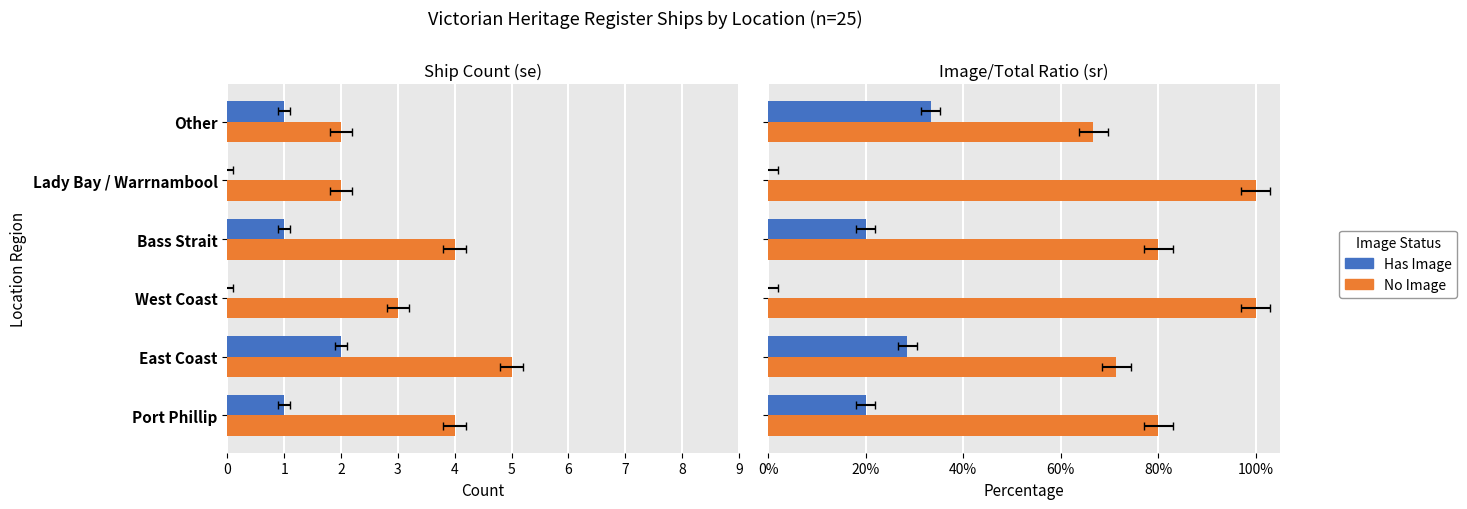

Are the bars horizontal?

Yes